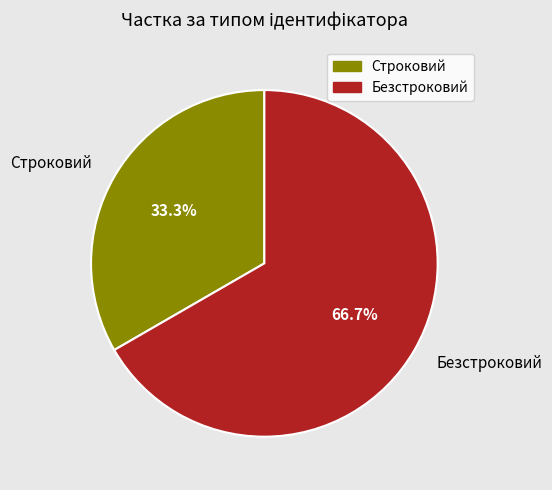

The Безстроковий slice represents 75% of the pie. True or false?

False